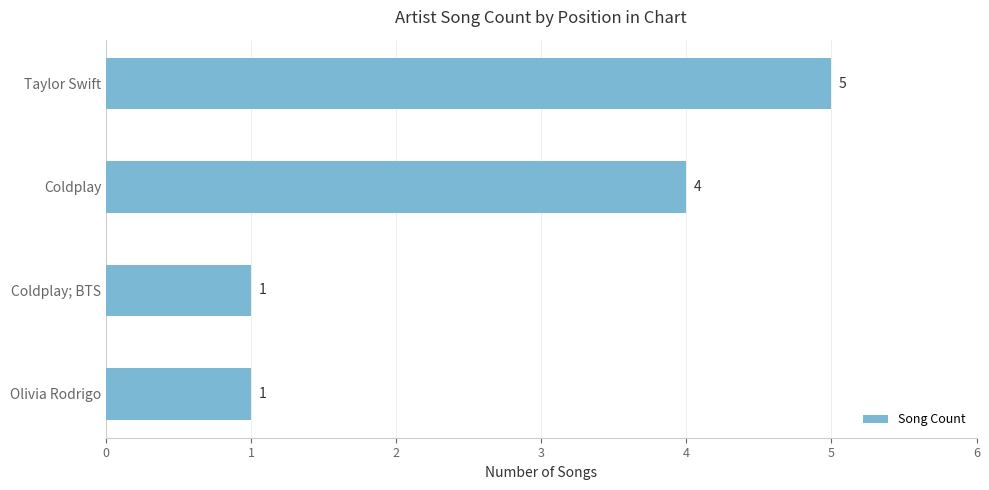

What is the sum of all values?

11